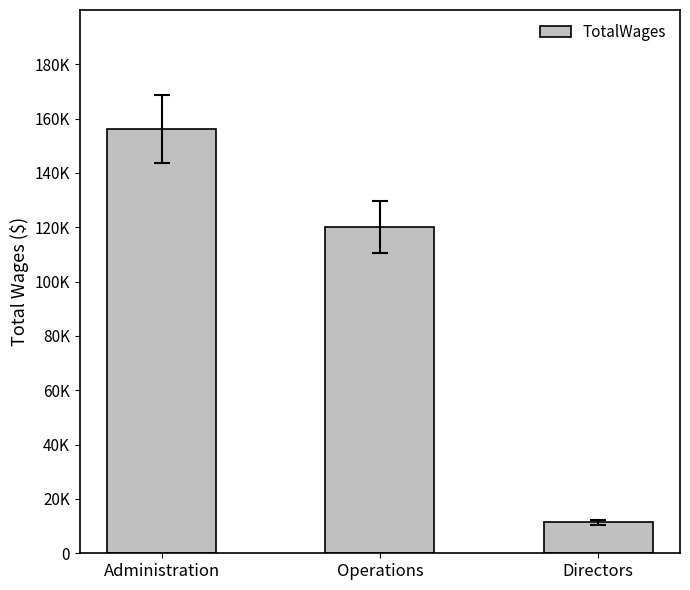

Reading right to left, transcribe all the data shown in this chart.

Directors=11362	Operations=120114	Administration=156238